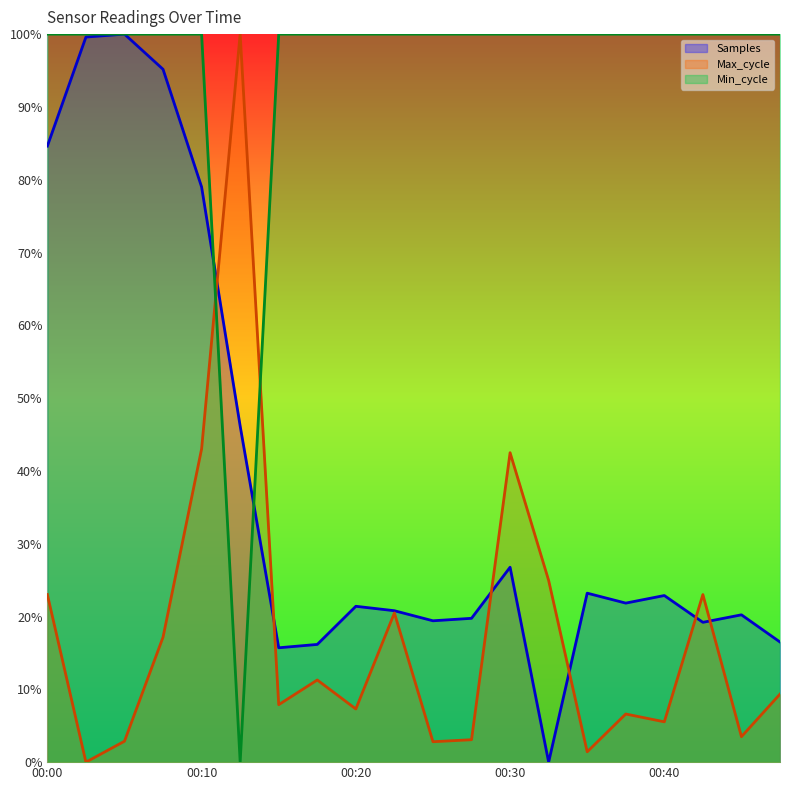

In Min_cycle, how many points are lower than both neighbors (excluding endpoints)?

1